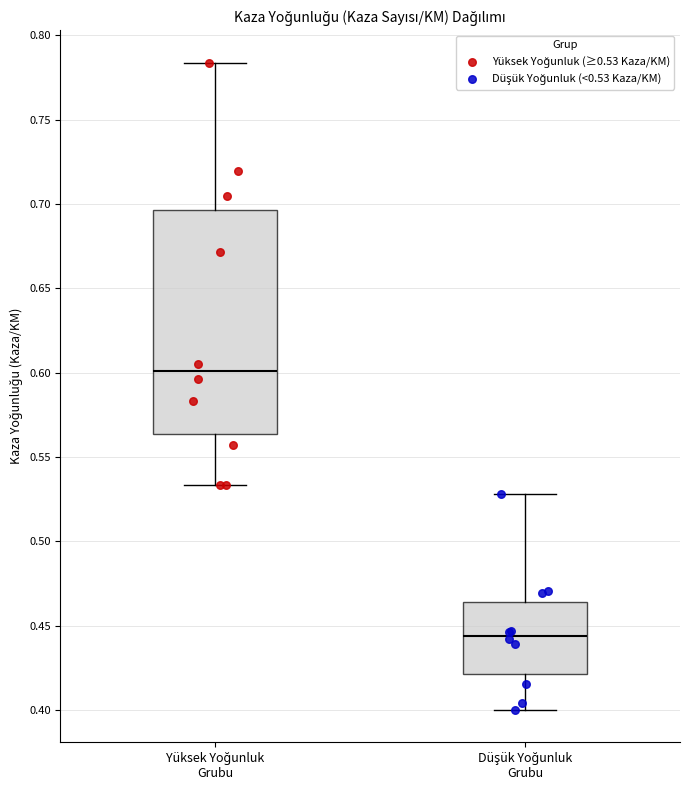

Where is the upper edge of the box for Yüksek Yoğunluk Grubu on the y-axis? The values are not printed on the chart, so give them approximately, as read against the axis.

0.695